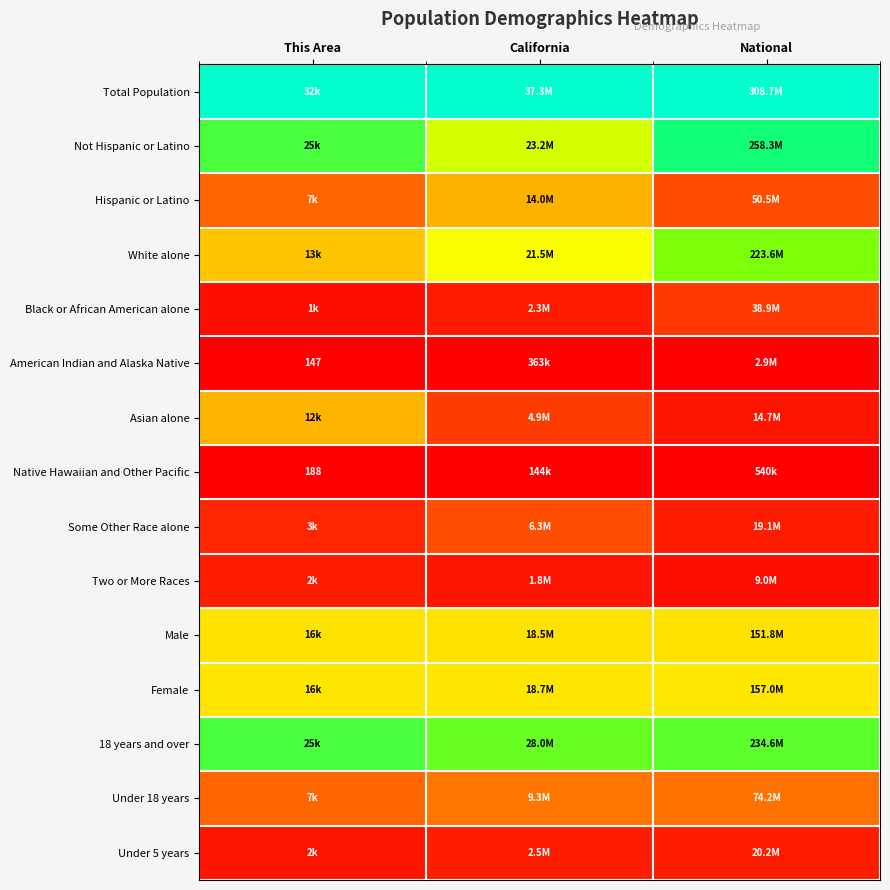

At which category is the sum across all series the highest?

National